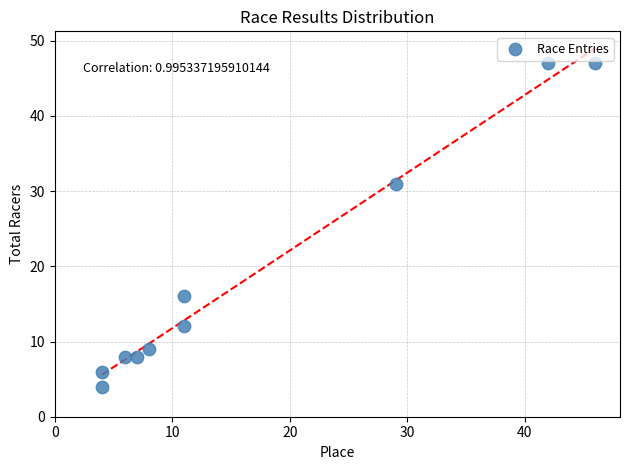

What is the range of X values (max minus min)?

42